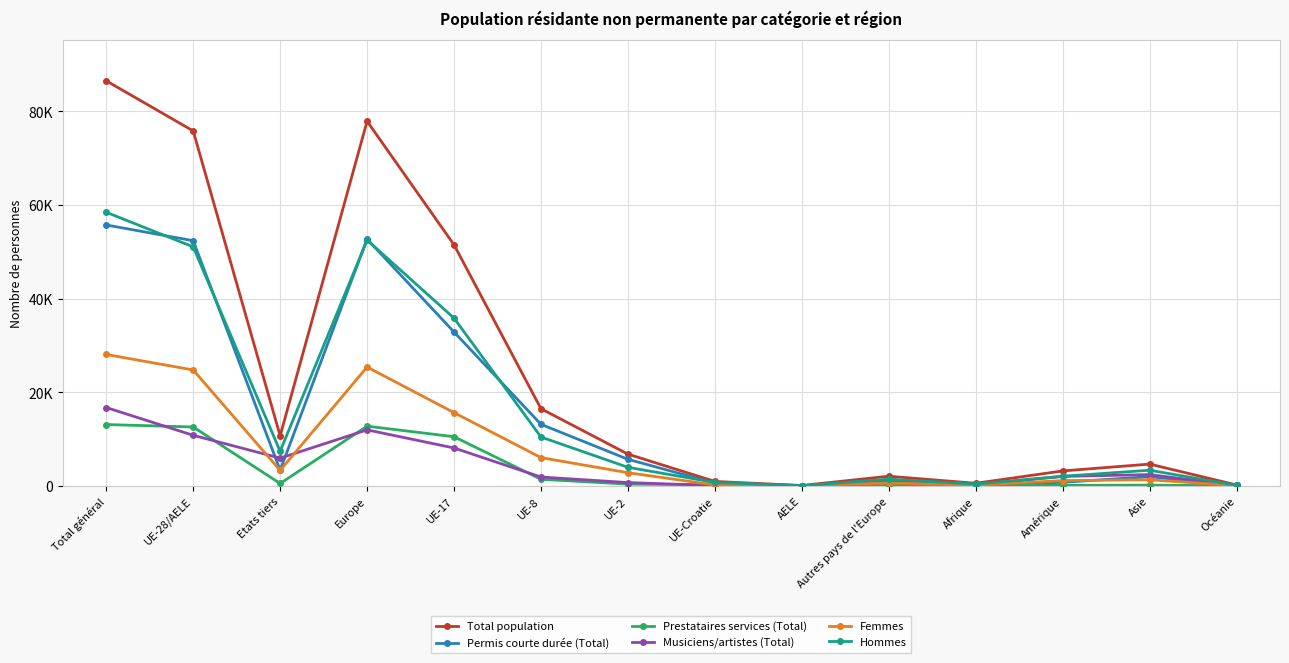

What is the label of the 11th point from the right?

Europe